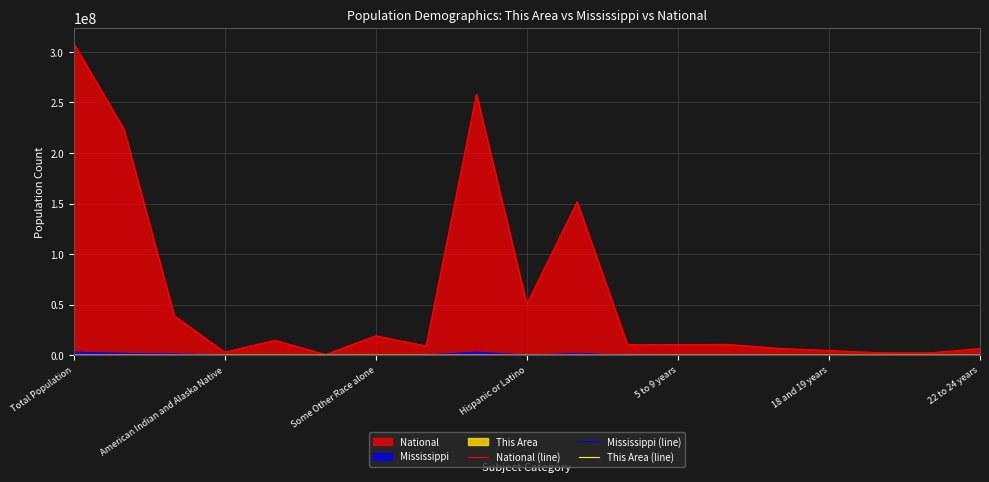

Reading left to right, extract all data points from this chart.

National (line): 308745538	223553265	38929319	2932248	14674252	540013	19107368	9009073	258267944	50477594	151781326	10319427	10389638	10579862	6656209	4647457	2308319	2223198	6482659
Mississippi (line): 2967297	1754684	1098385	15030	25742	1187	38162	34107	2885816	81481	1441240	107465	105042	106606	66650	47495	22835	21769	60829
This Area (line): 2841	468	2362	0	6	0	1	4	2823	18	1377	124	94	88	69	55	19	20	61